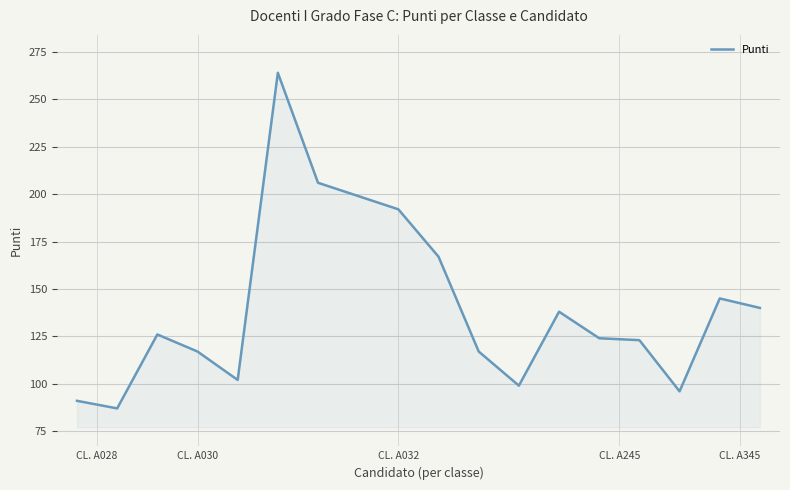

What is the maximum value shown in the chart?

264